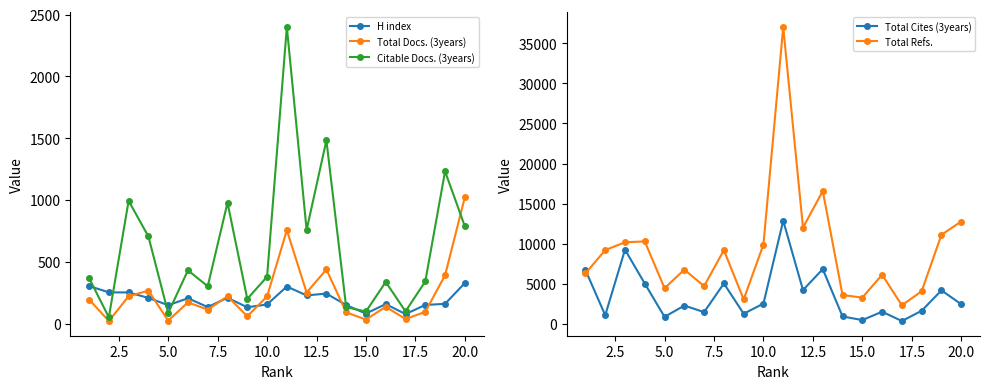

What is the lowest value of the H index series?

78